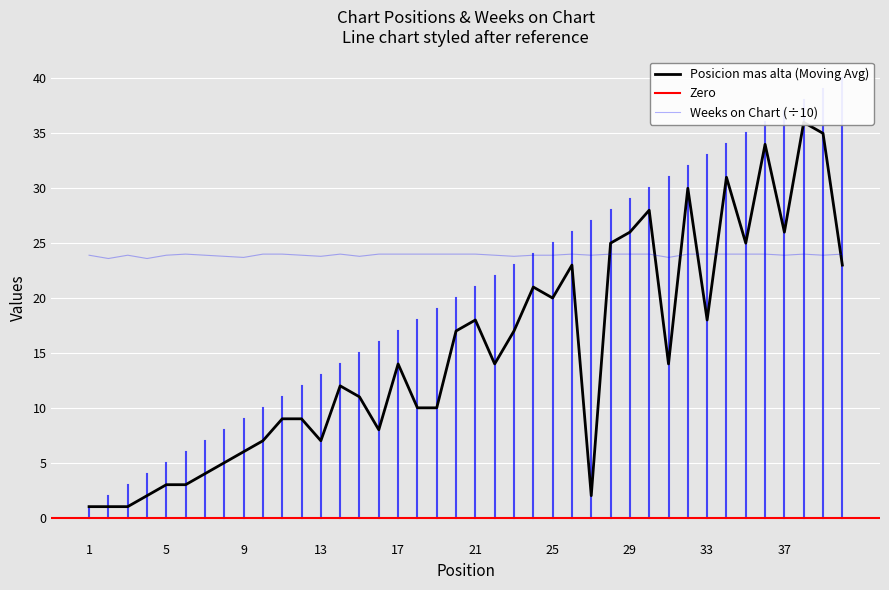

What is the difference between the second highest and minimum values in the Weeks on Chart series?

0.4